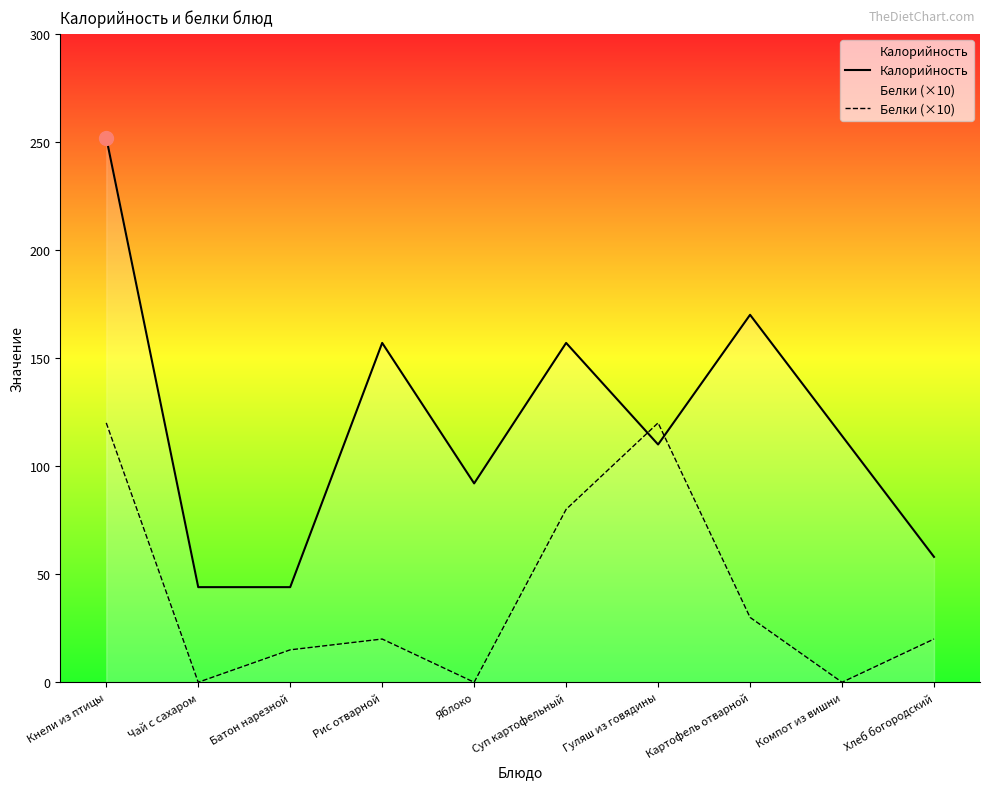

How many interior local peaks does the Калорийность series have?

3